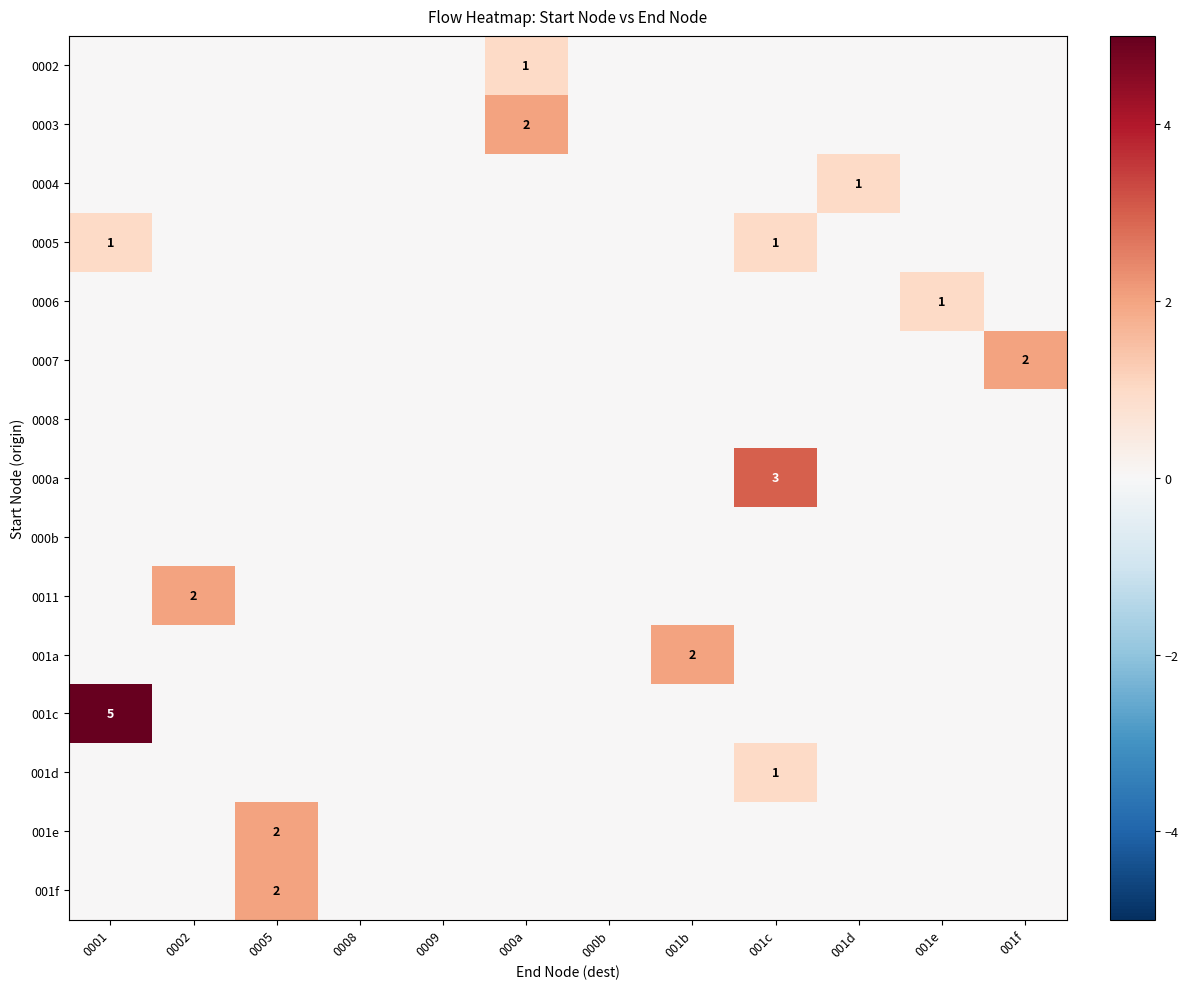

Is it true that 0005 equals 2 at 0001?

False